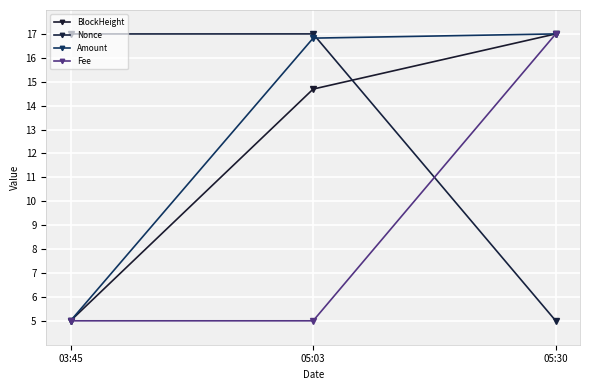

What is the label of the 2nd point from the right?

05:03